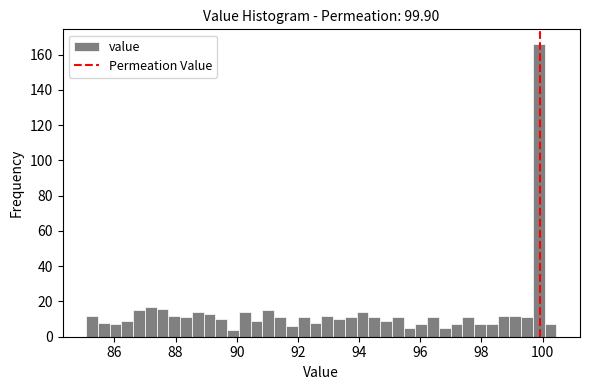

Read against the x-axis, roughly where is the centre of the tallest bar?

99.8